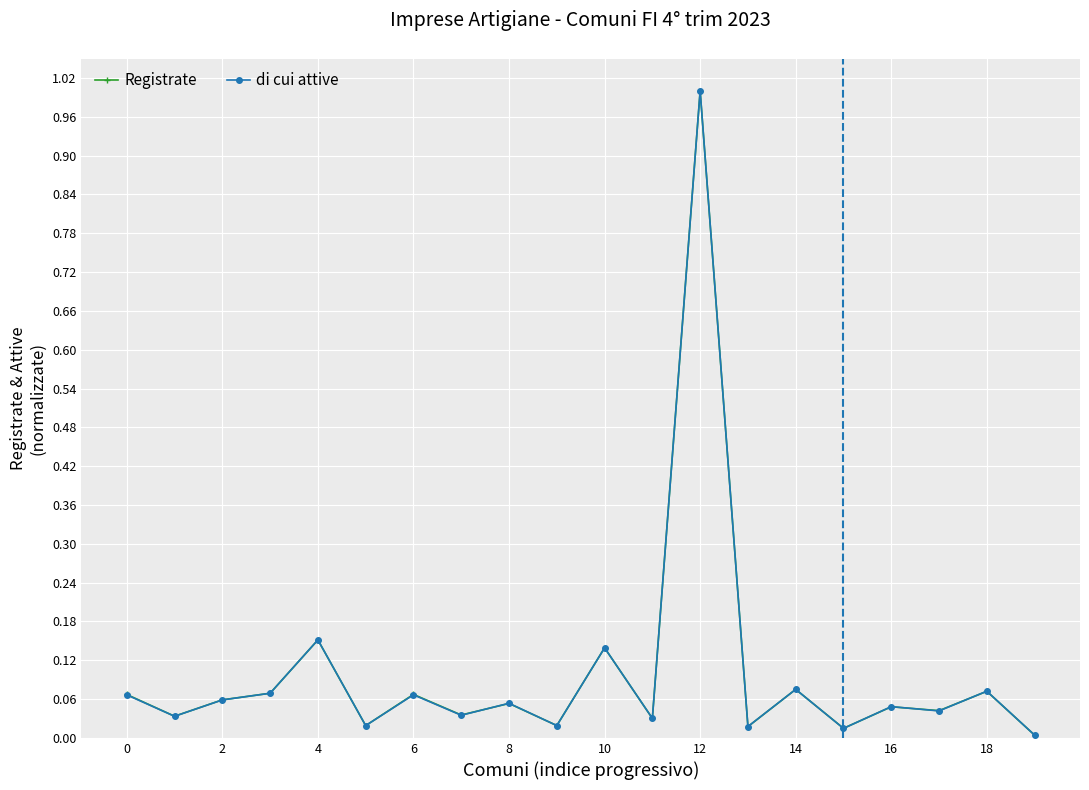

What is the maximum value shown in the chart?

1.0